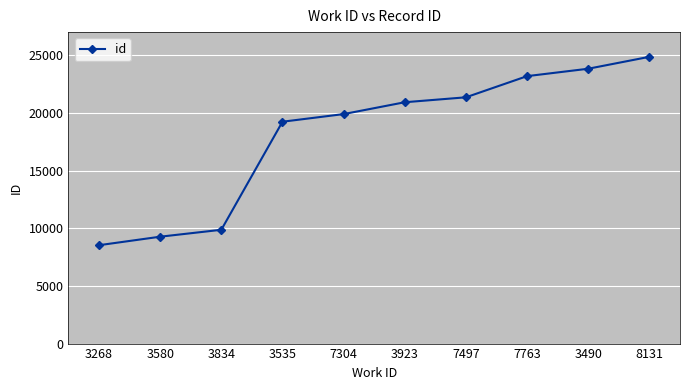

Between 3490 and 7304, which is larger?

3490